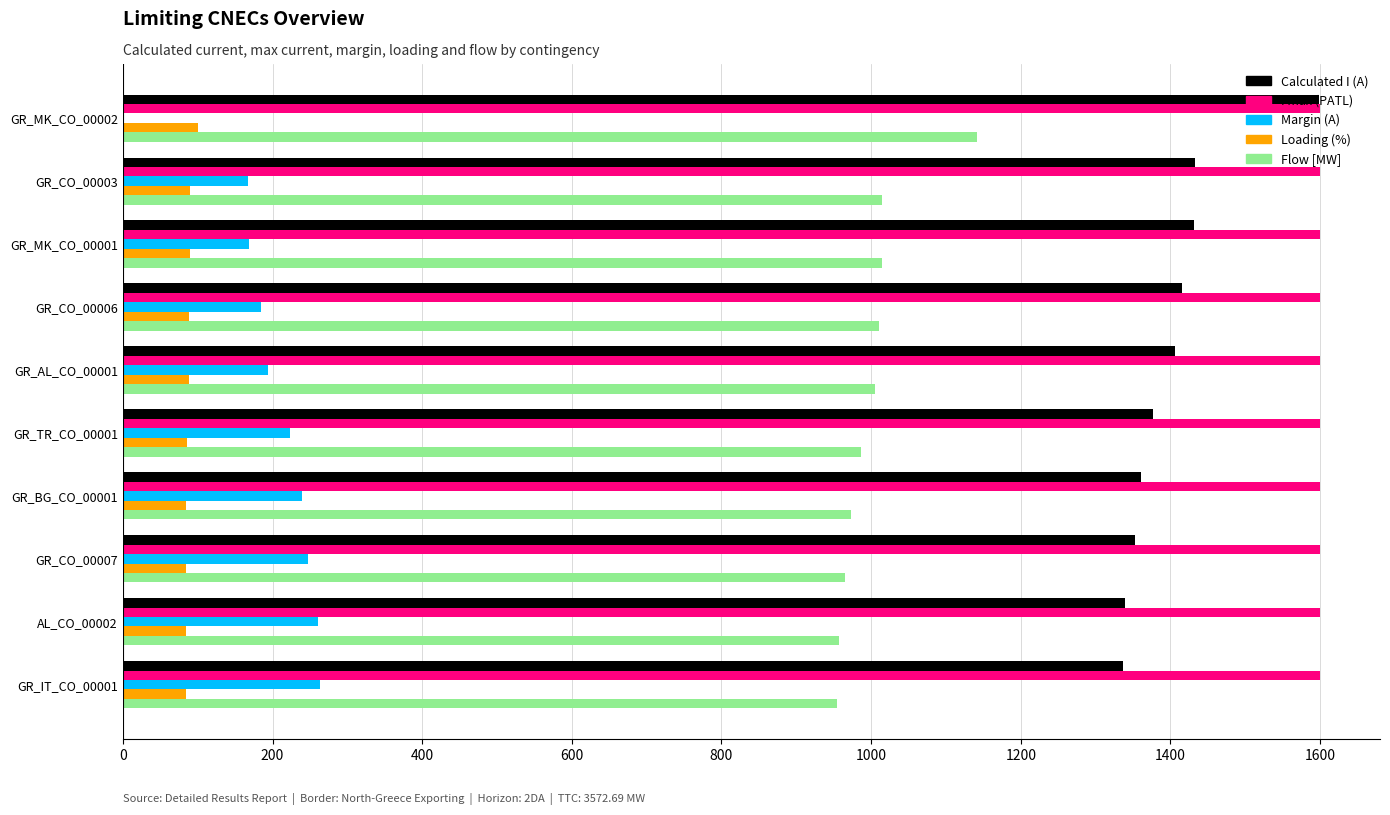

What is the sum of all Margin (A) values?

1951